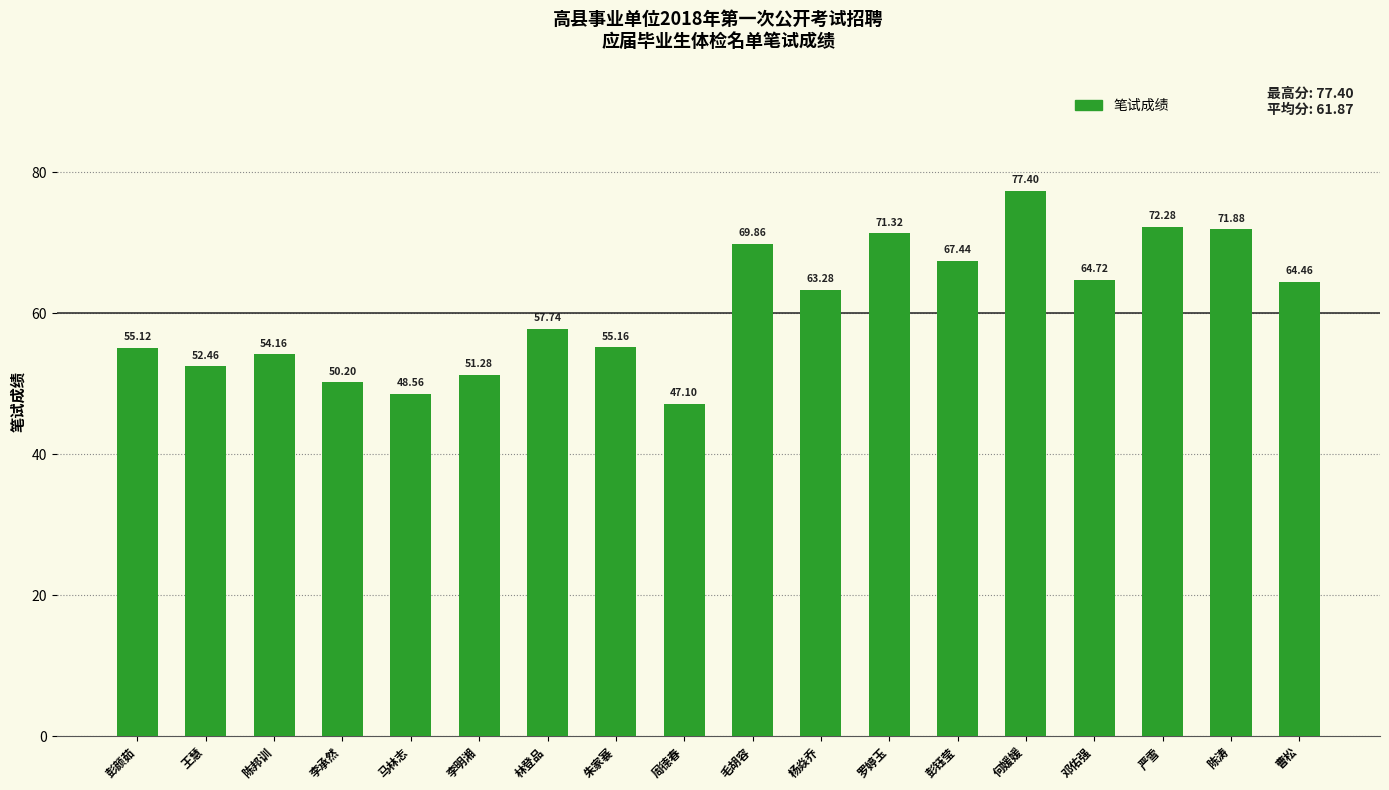

What is the difference between the second highest and minimum values?

25.2